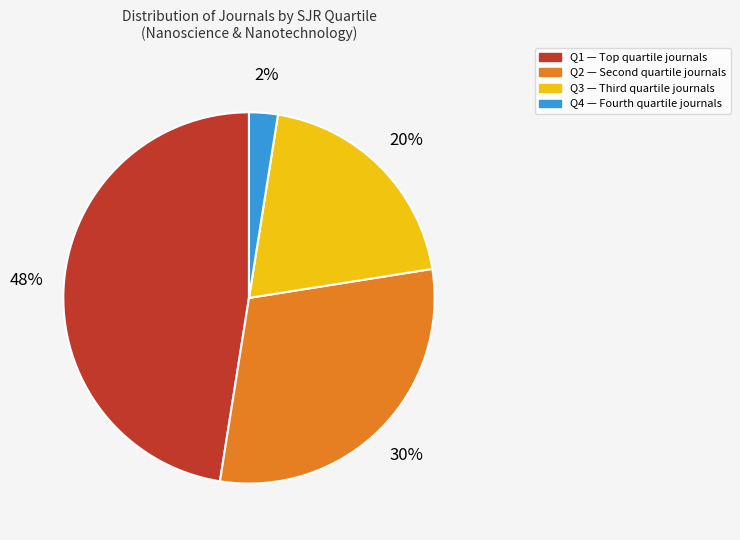

What is the largest slice in the pie chart?

Q1